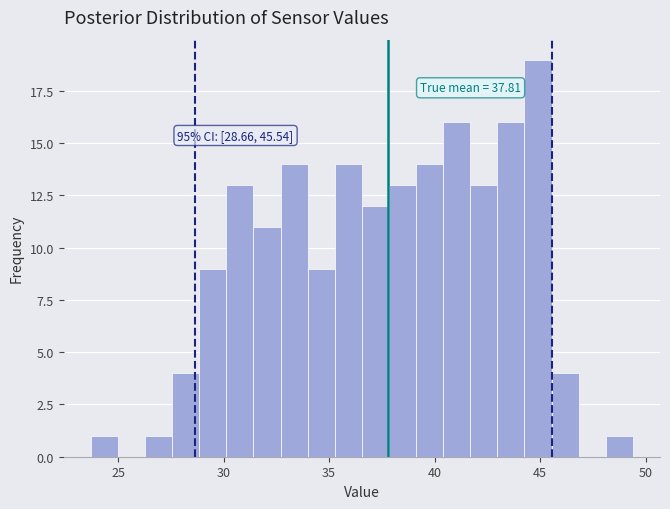

Read against the x-axis, roughly where is the centre of the tallest bar?

45.0